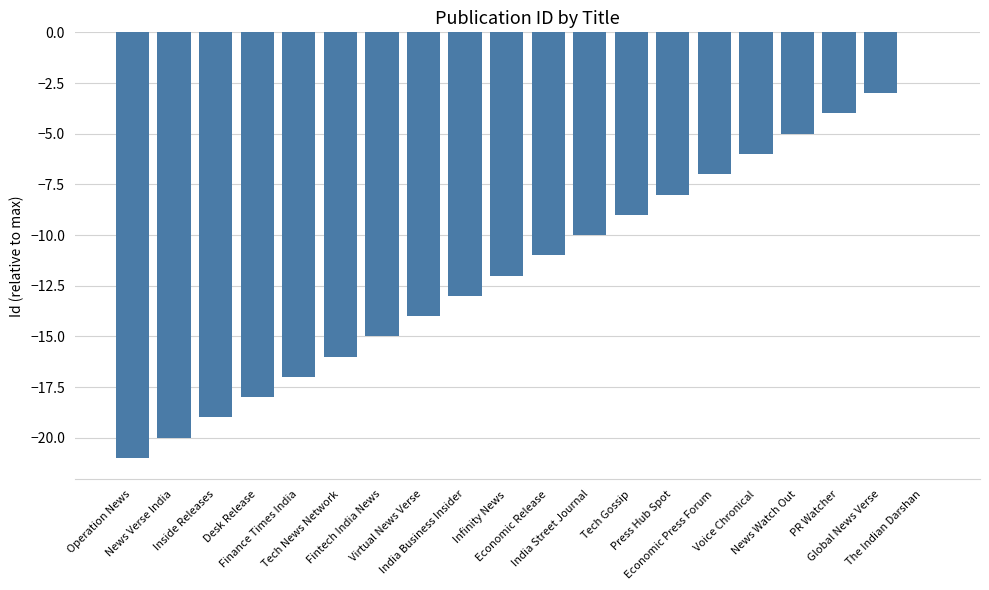

What is the sum of all values?

-228